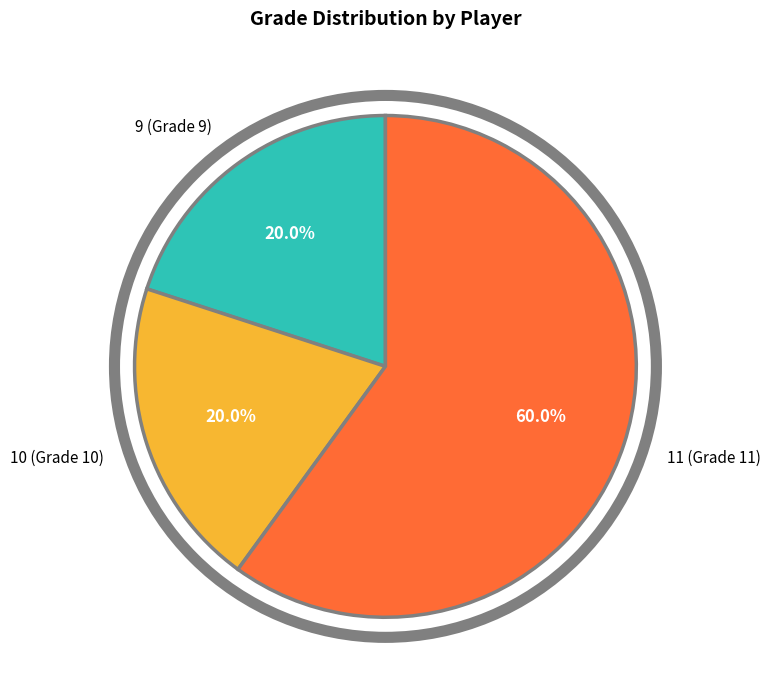

What is the largest slice in the pie chart?

11 (Grade 11)